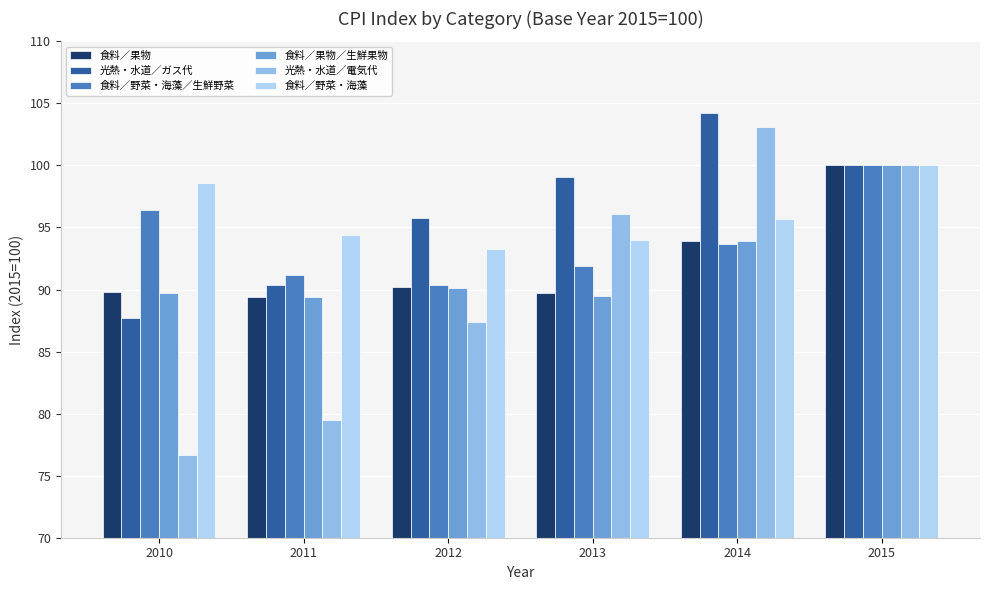

What is the minimum value shown in the chart?

76.7